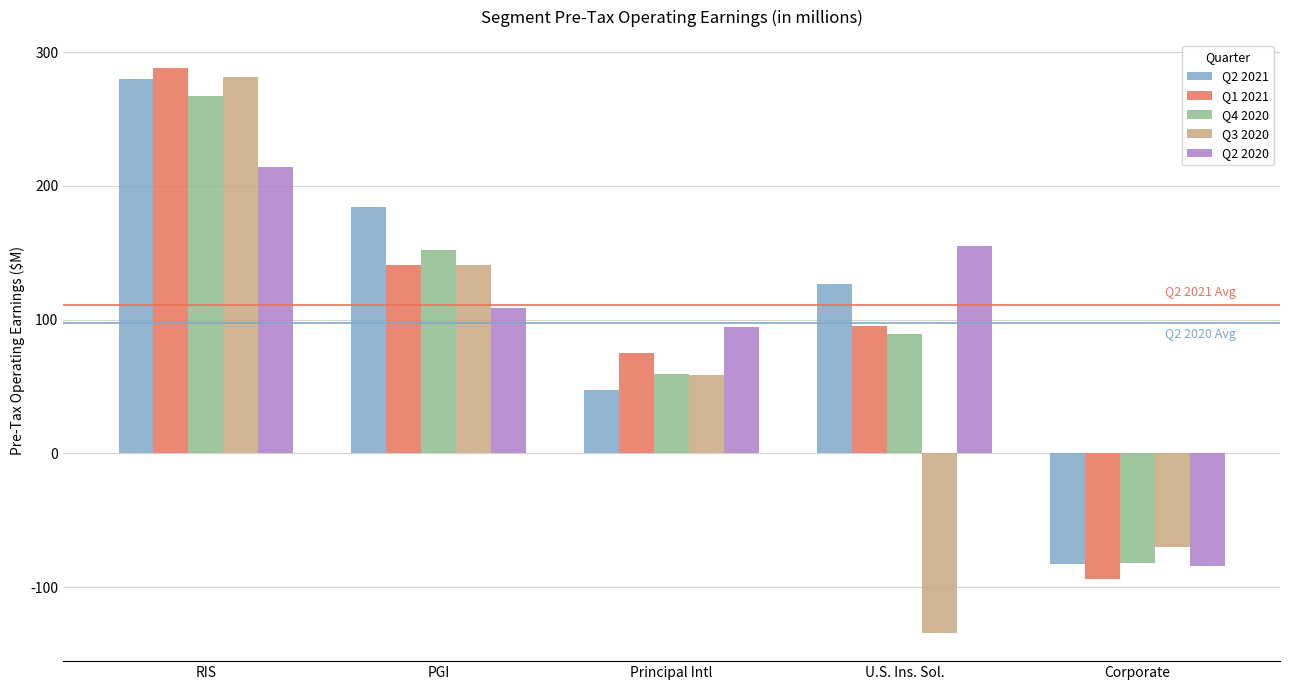

What is the value of the Q2 2021 bar at the 1st from the left?

280.2